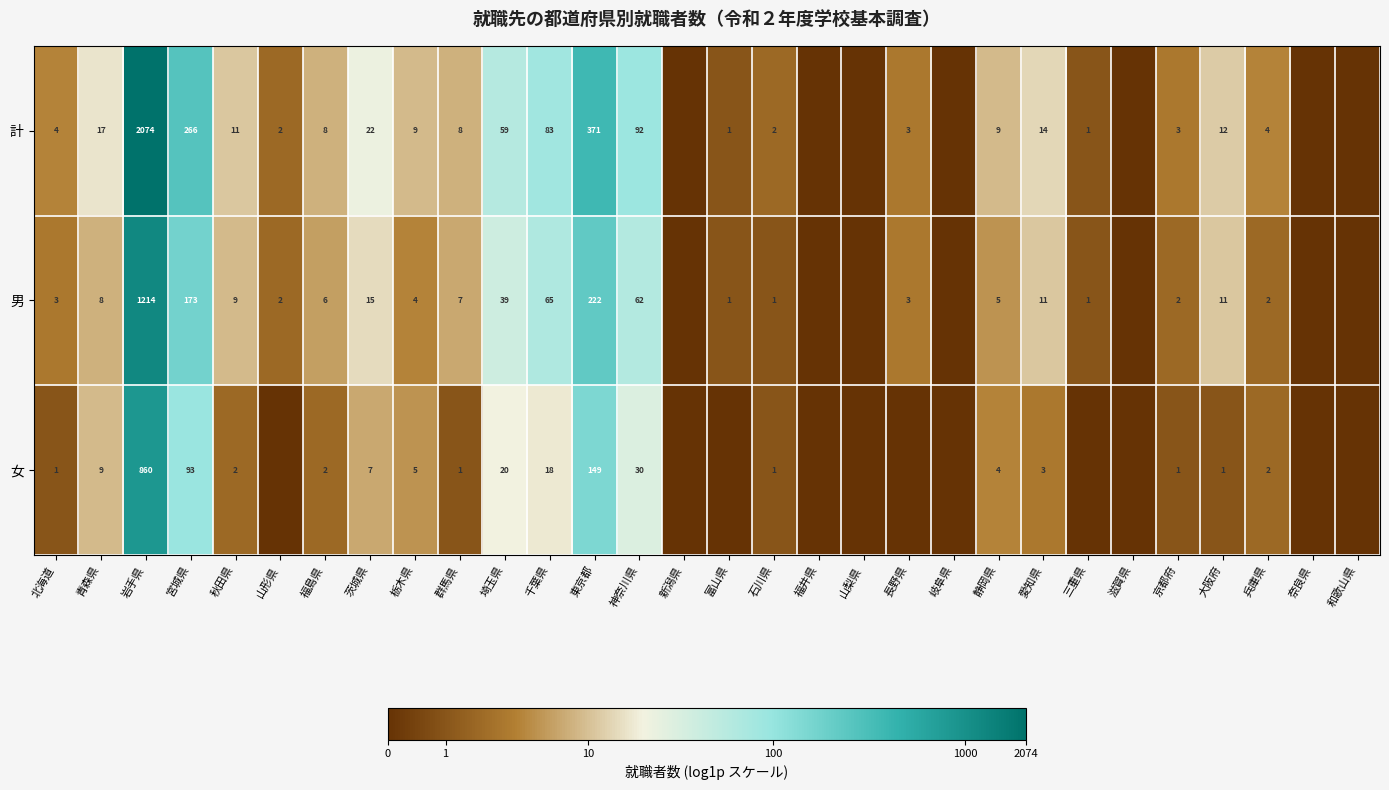

What is the sum of the 計 values at 埼玉県 and 東京都?

430